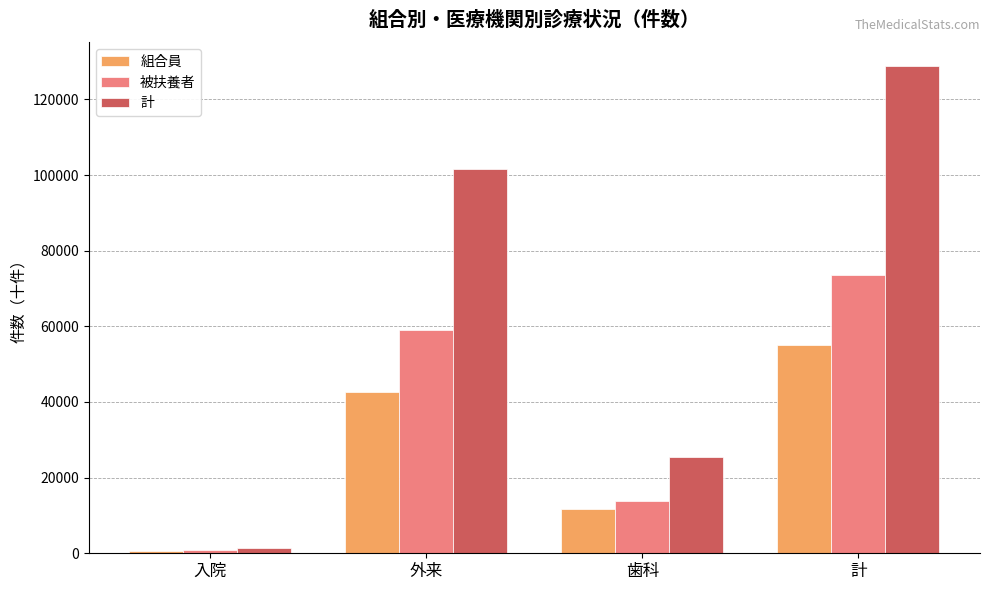

Reading left to right, what are all the values shown in this chart?

組合員: 入院=598	外来=42630	歯科=11807	計=55037
被扶養者: 入院=829	外来=59097	歯科=13767	計=73695
計: 入院=1426	外来=101730	歯科=25574	計=128730